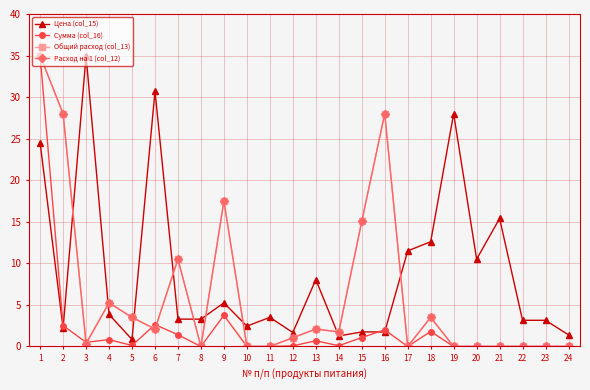

Is it true that Общий расход (col_13) equals 1.1 at 12?

True